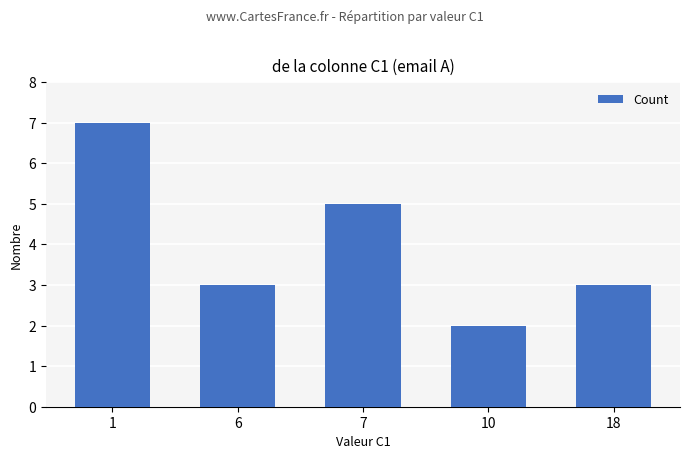

What is the difference between the maximum and minimum values?

5